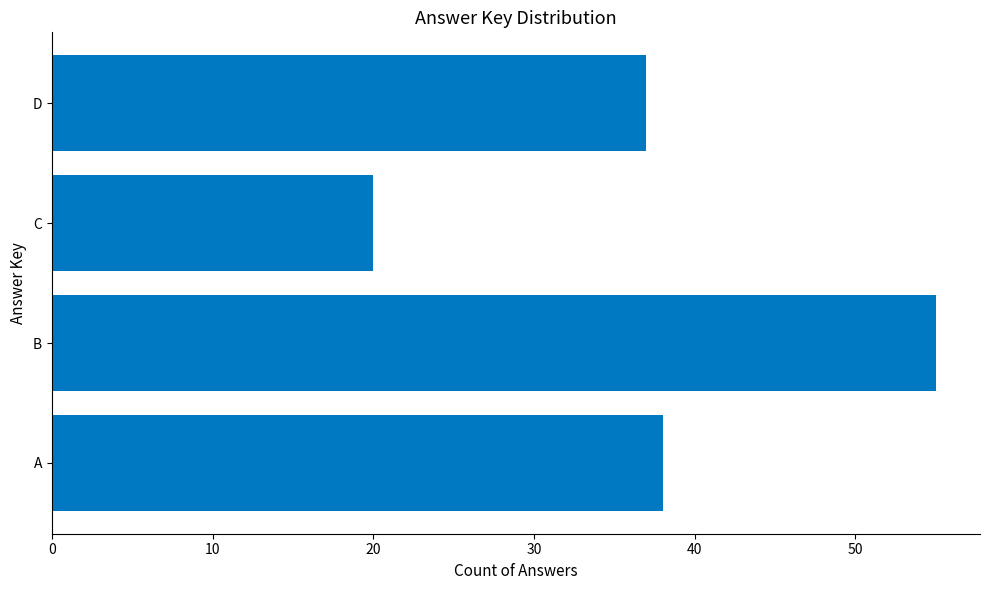

What is the average value?

38